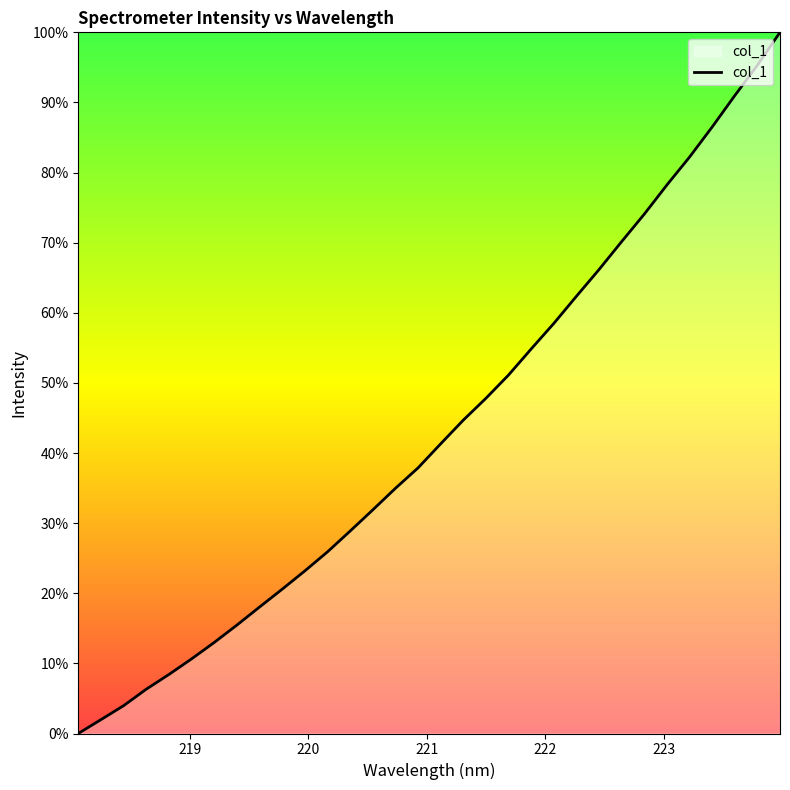

What is the maximum value shown in the chart?

100.0